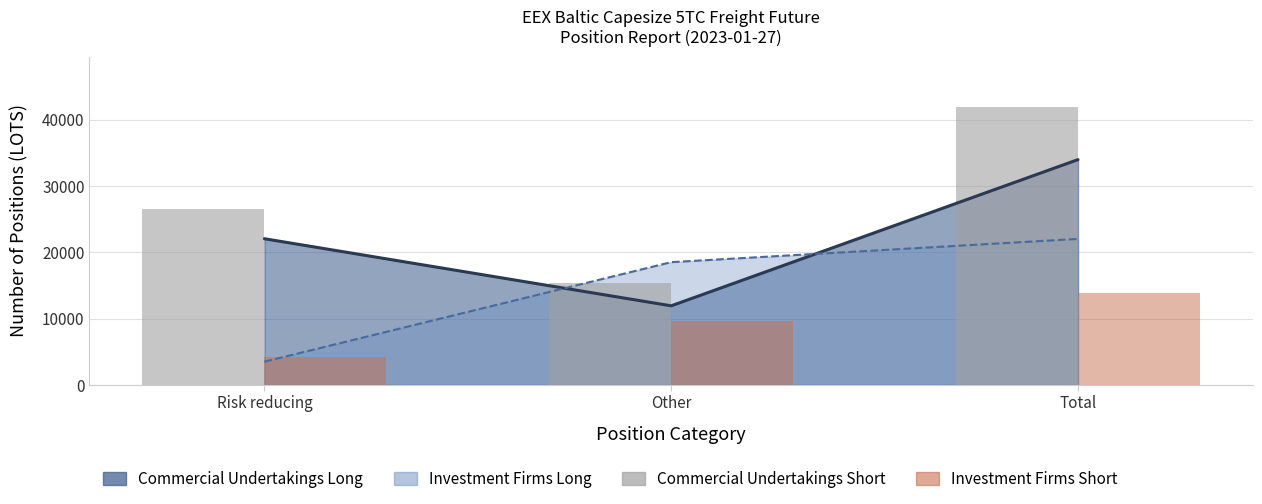

What is the label of the 1st bar from the right?

Total